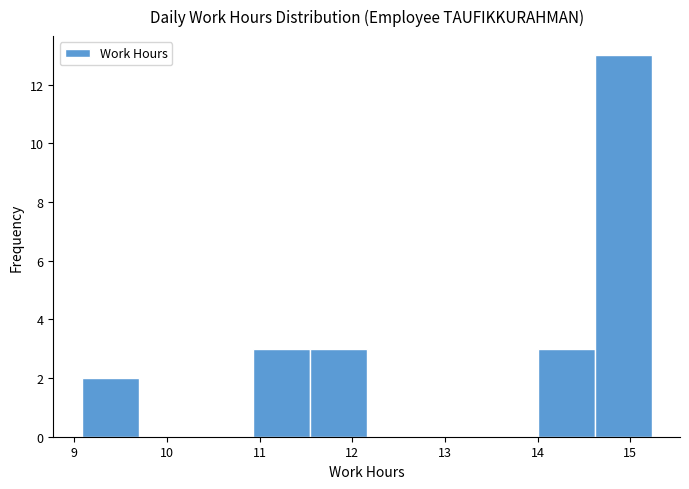

What is the height of the bar covering 10.9 to 11.5 on the x-axis? Neither the bar edges nor the heights are printed on the chart, so give them approximately, as read against the axes.

3